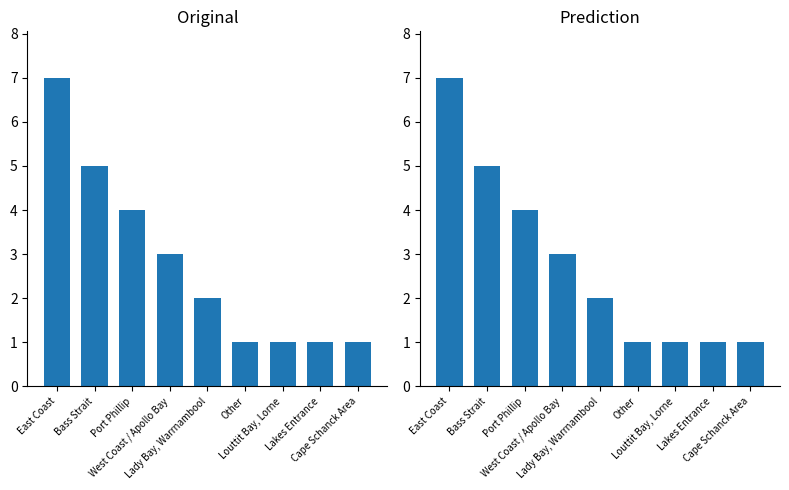

What is the value of the 9th bar from the left?

1